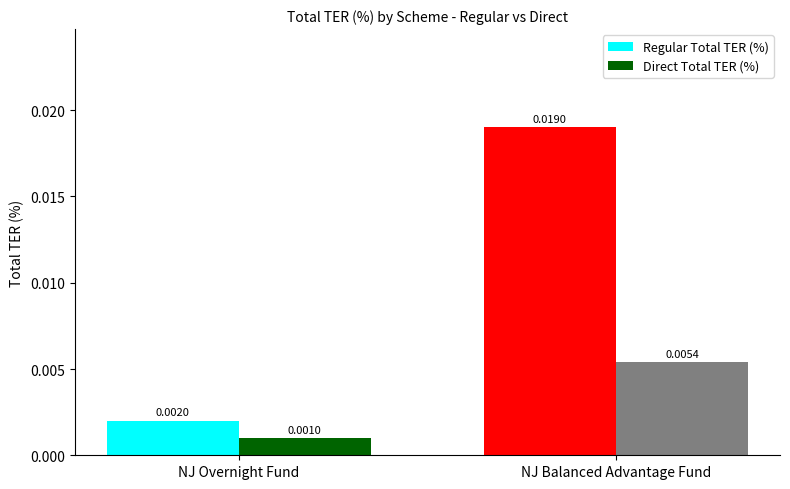

Is the value of Regular Total TER (%) at NJ Balanced Advantage Fund greater than the value of Direct Total TER (%) at NJ Balanced Advantage Fund?

Yes